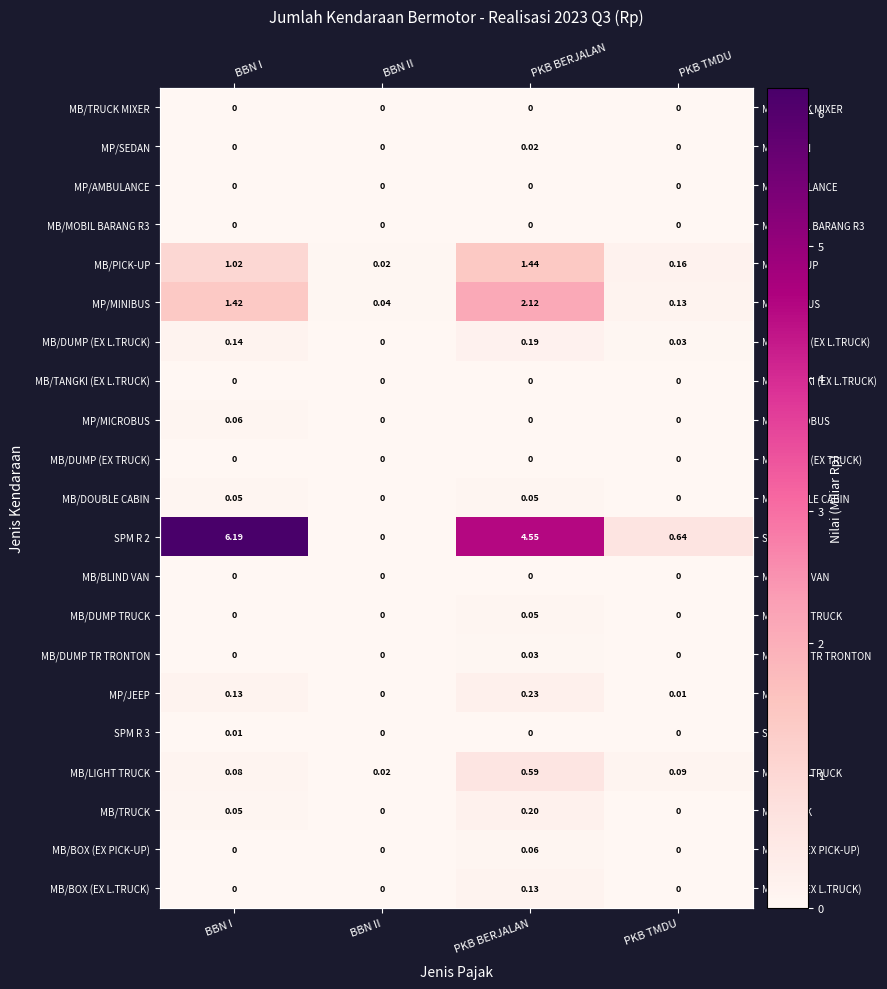

Which has a higher value, PKB TMDU or BBN I?

PKB TMDU